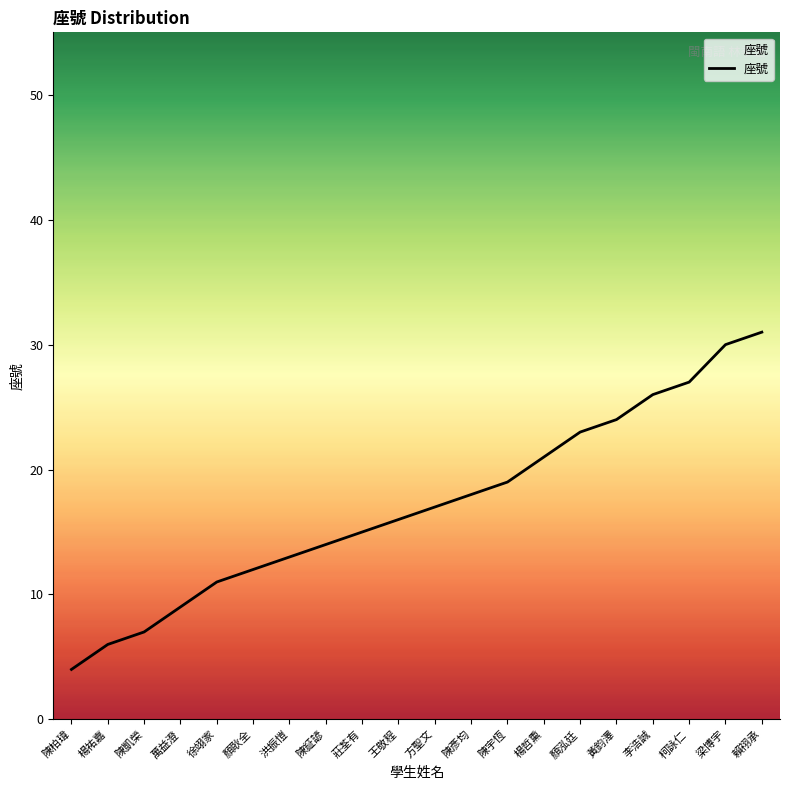

What is the sum of the values at 陳柏瑋 and 顏耿全?

16